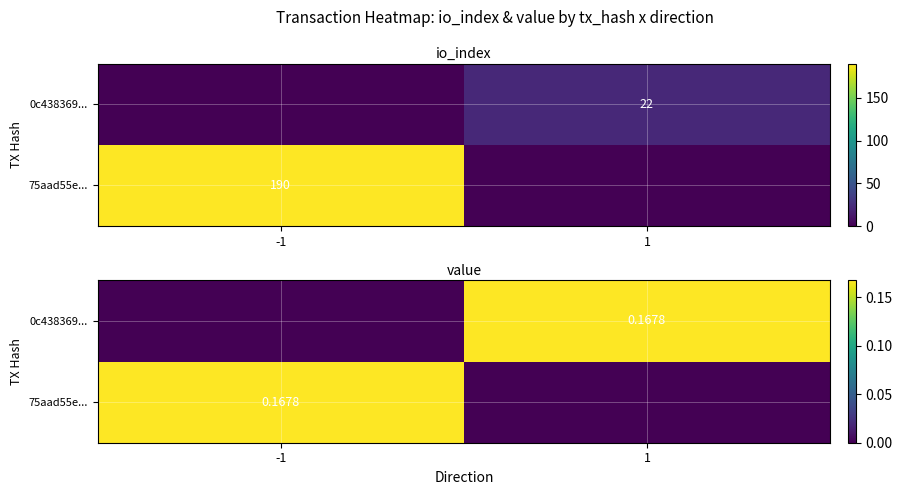

Is it true that 0c438369... equals -0.1 at -1?

False